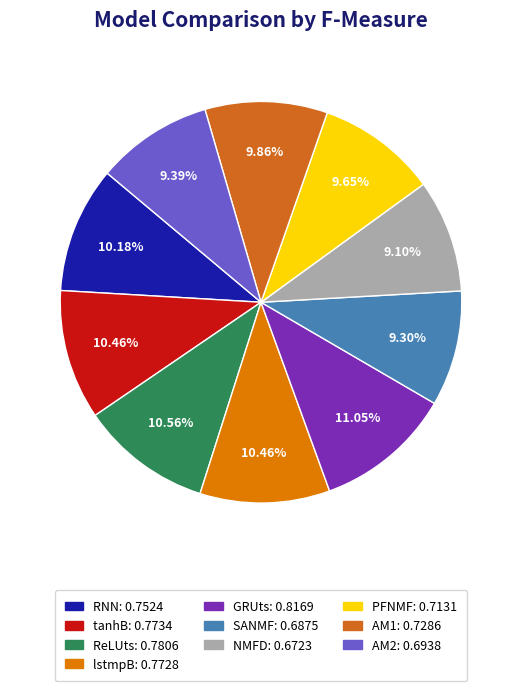

Count the number of slices in the pie.

10